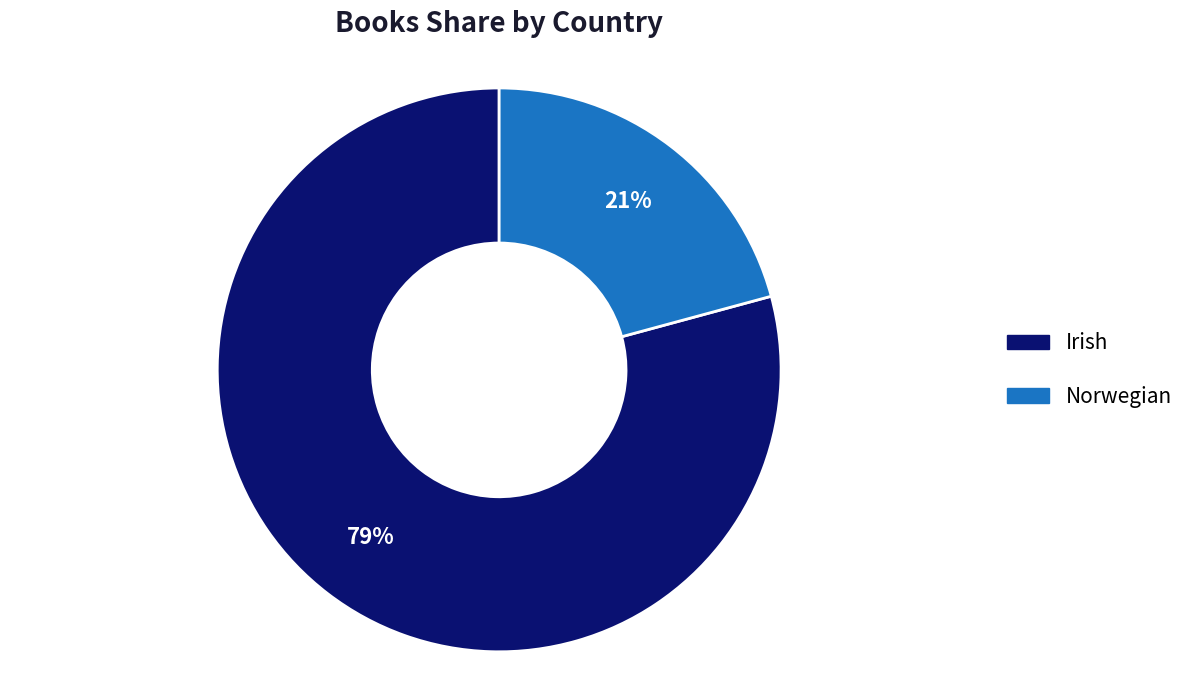

To the nearest percent, what percentage of the pie is Norwegian?

21%